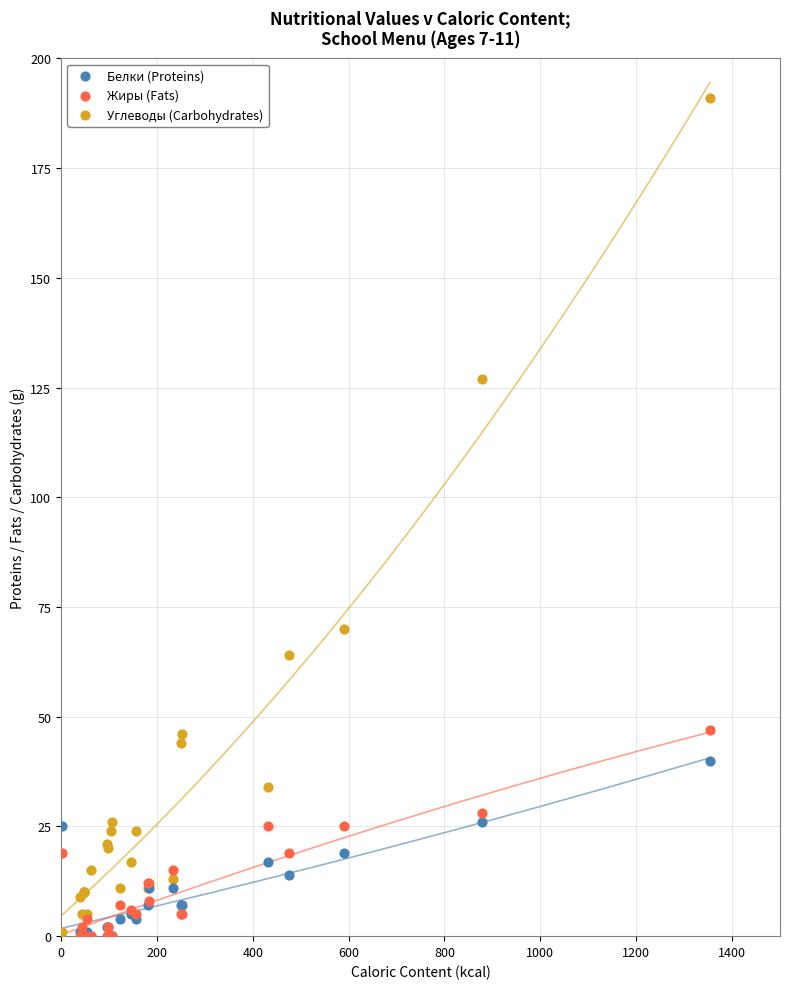

Across all series, what Y value is closest to 95?

70